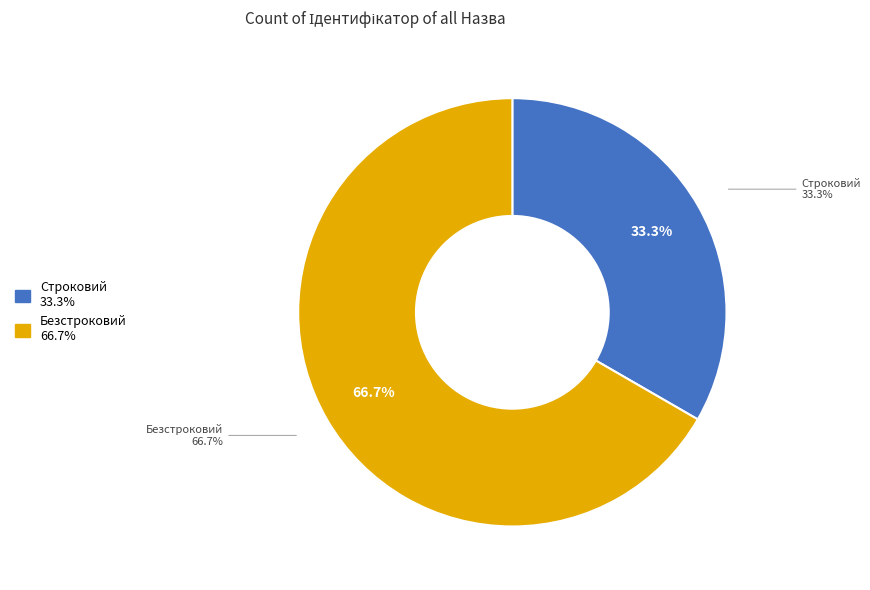

The Строковий slice represents 25% of the pie. True or false?

False